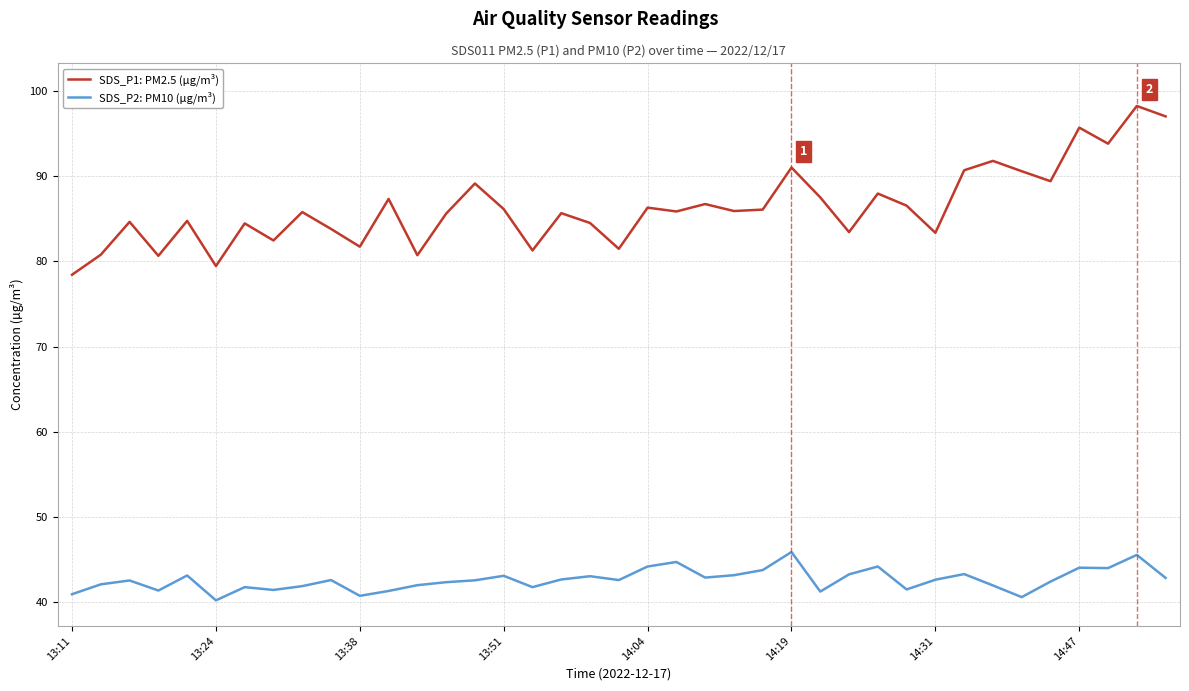

Rank the series by their average value, from lowest to highest.

SDS_P2: PM10 (µg/m³), SDS_P1: PM2.5 (µg/m³)